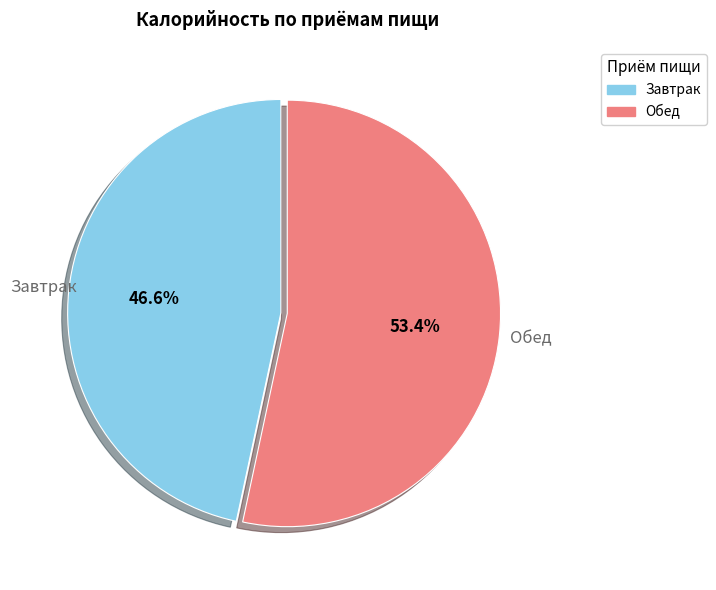

Does any single category account for the majority?

Yes